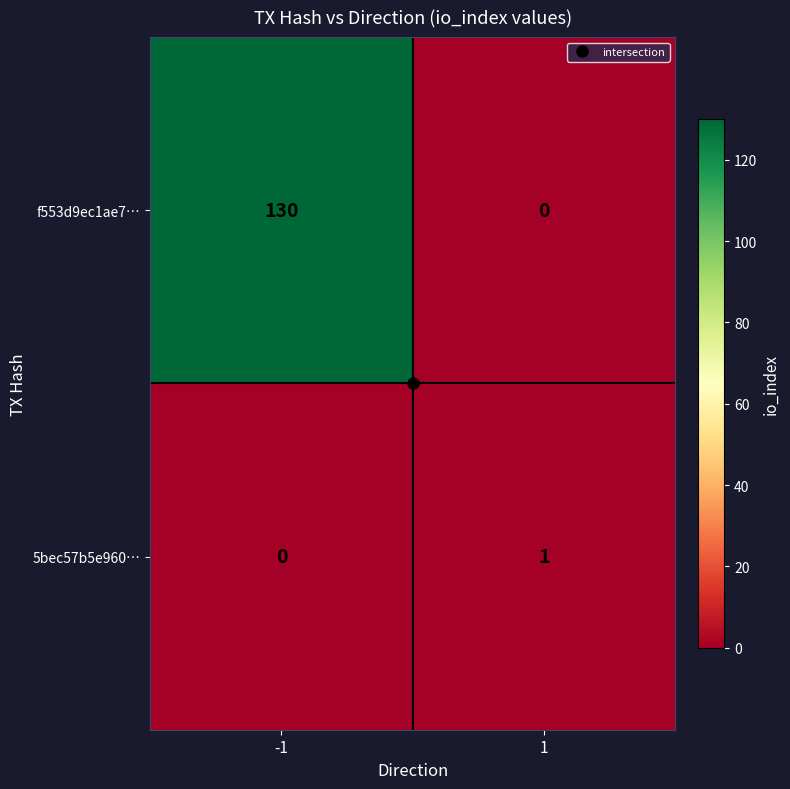

True or false: 5bec57b5e960… has a value of 0 at -1.

True